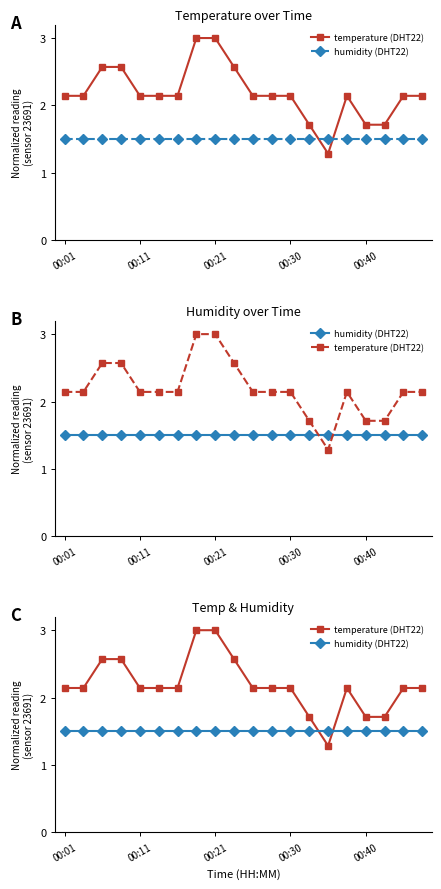

Count the number of data series in this chart.

2